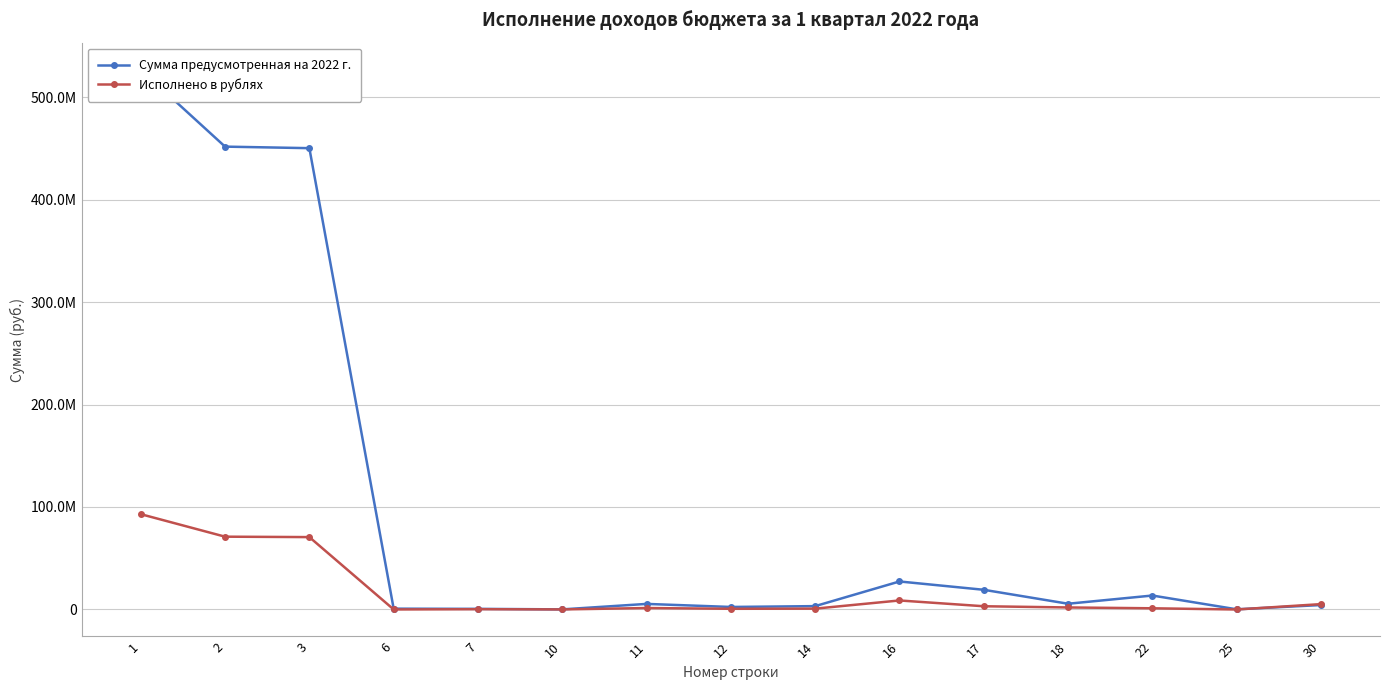

What is the value of the Сумма предусмотренная на 2022 г. point at the 12th from the left?

5600000.0